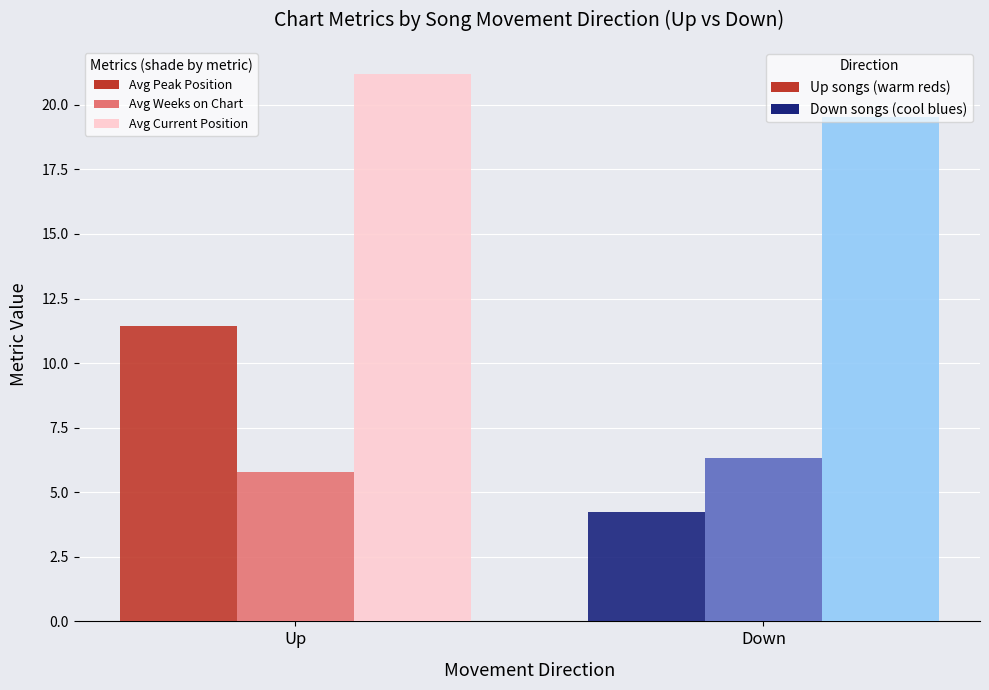

How many categories are shown in the chart?

2